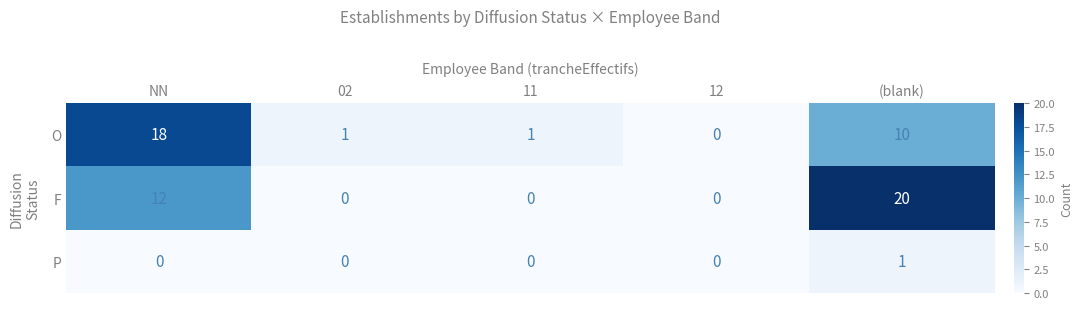

At which category is the sum across all series the highest?

(blank)